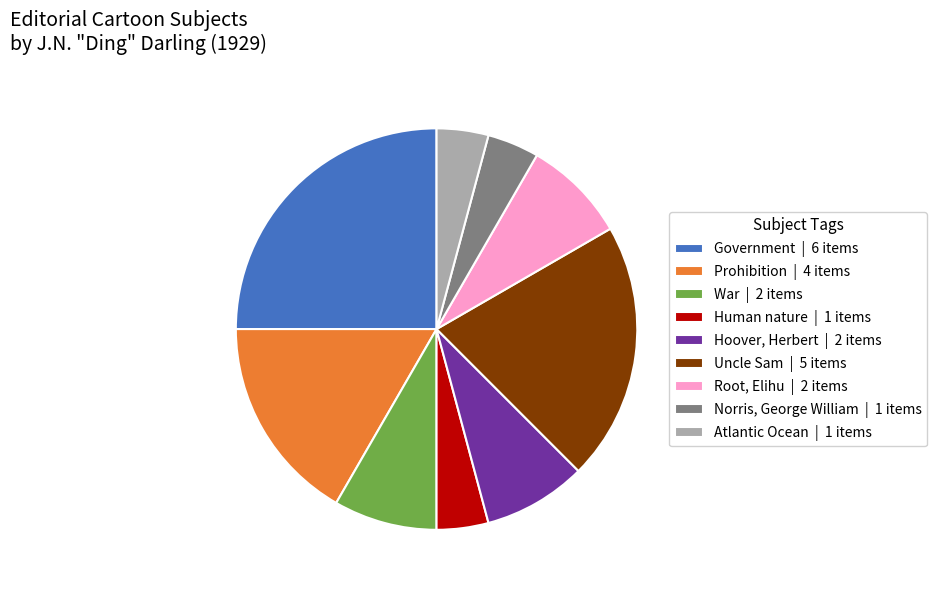

Which has a higher value, Root, Elihu | 2 items or Uncle Sam | 5 items?

Uncle Sam | 5 items